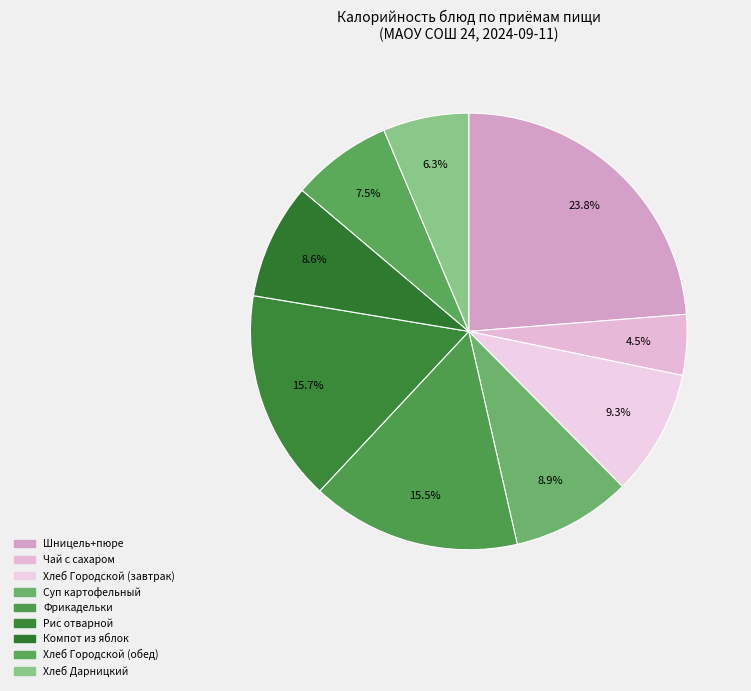

How many slices are in this pie chart?

9